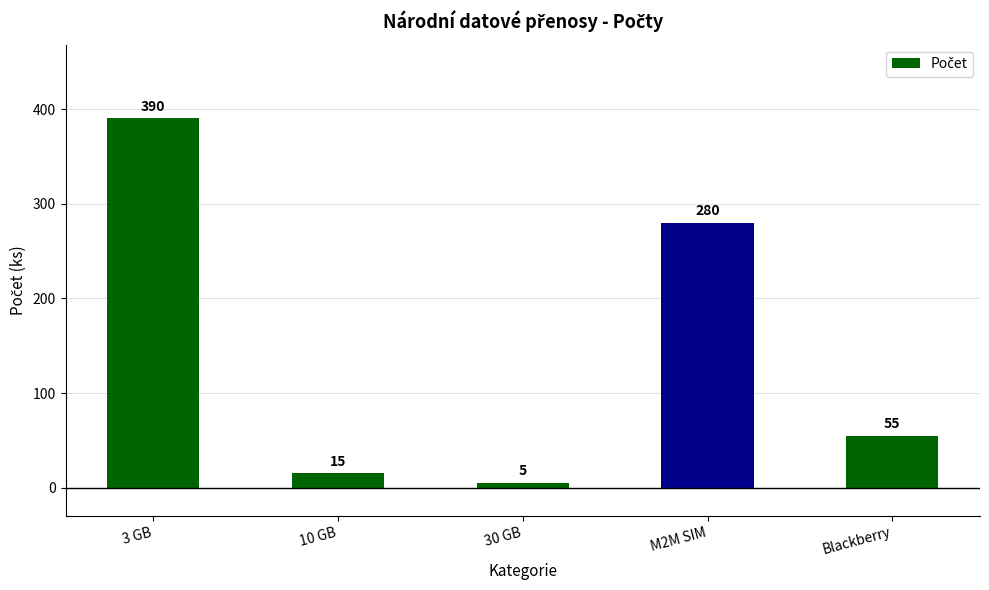

Rank the categories by value from lowest to highest.

30 GB, 10 GB, Blackberry, M2M SIM, 3 GB